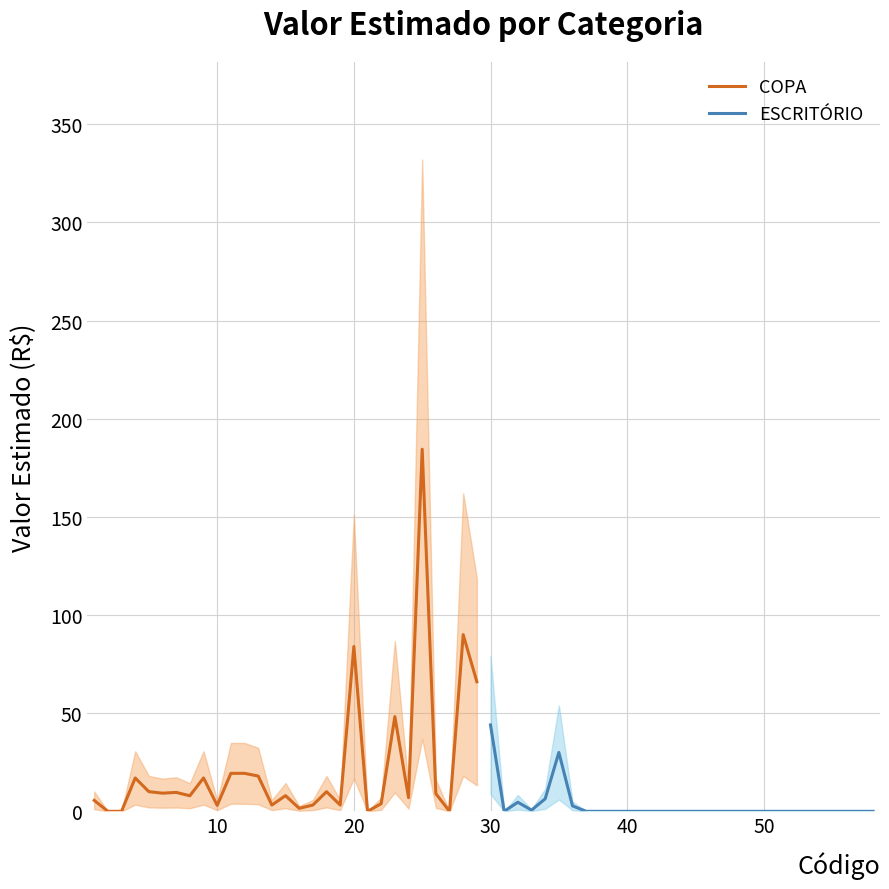

How many data points does each series have?

29